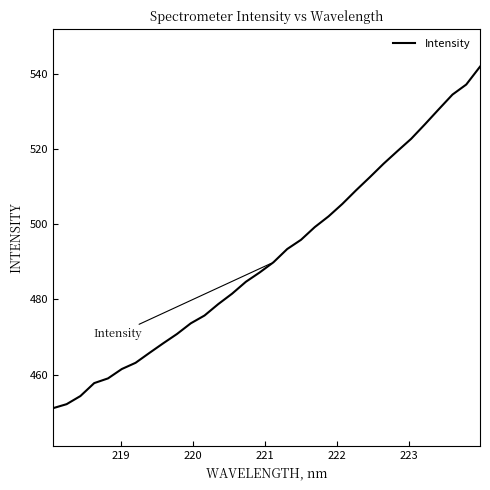

What is the greatest value displayed?

542.0